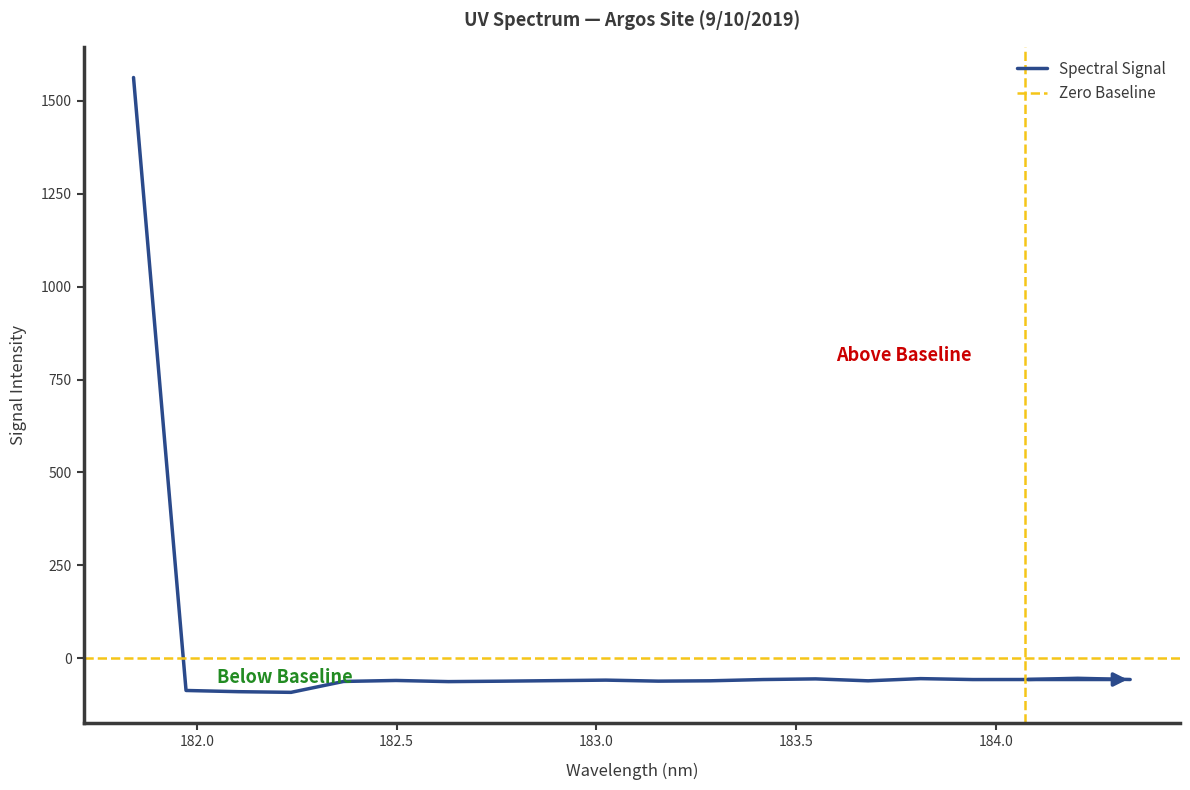

How many distinct data groups are displayed?

1